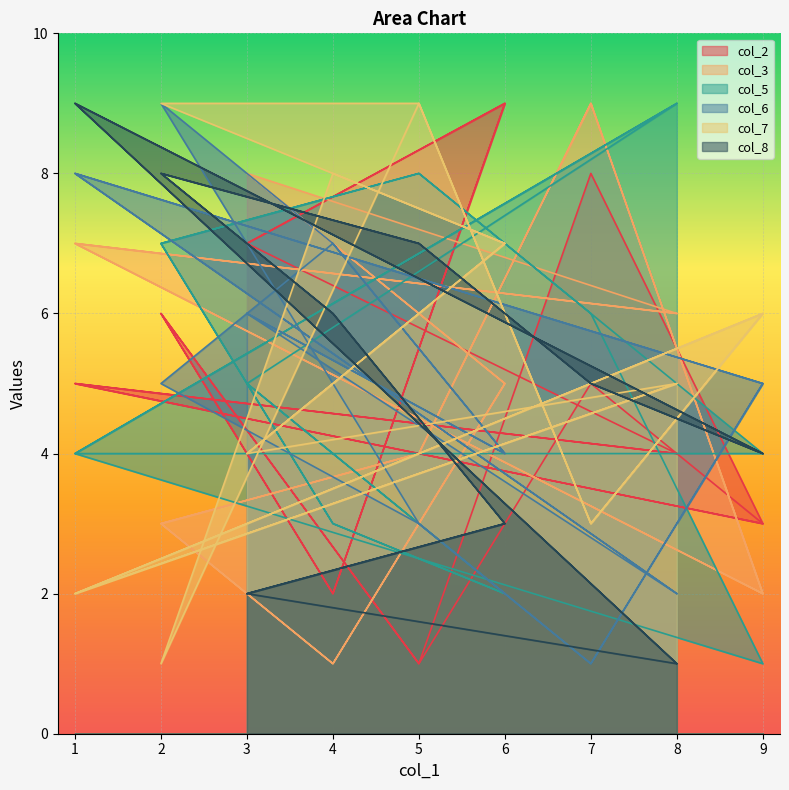

True or false: col_8 has a value of 16 at 1.

False